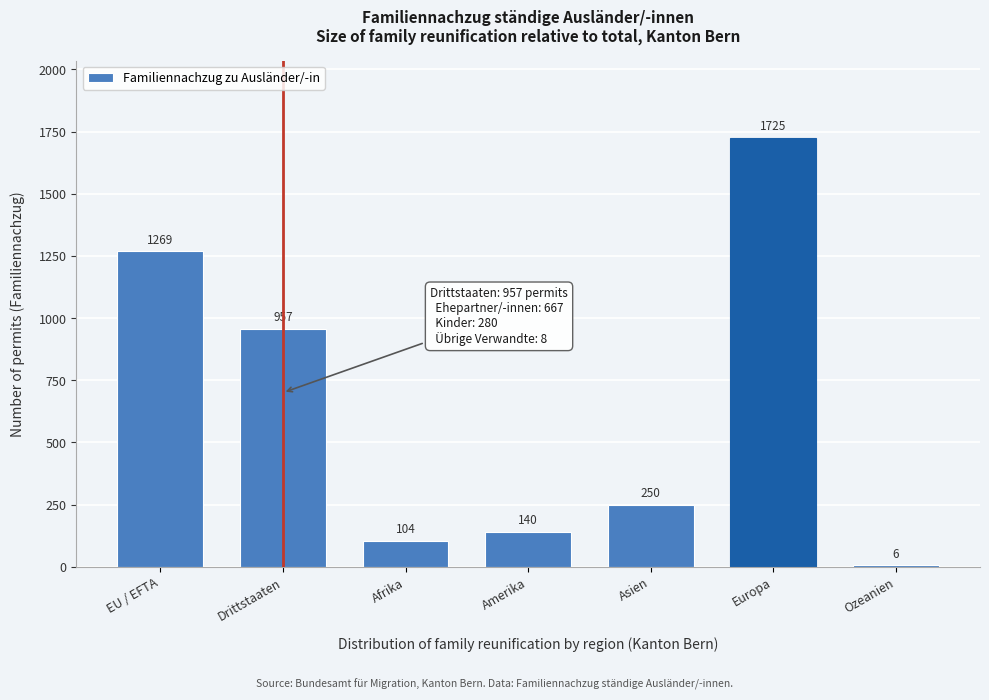

Reading left to right, what are all the values shown in this chart?

EU / EFTA=1269	Drittstaaten=957	Afrika=104	Amerika=140	Asien=250	Europa=1725	Ozeanien=6